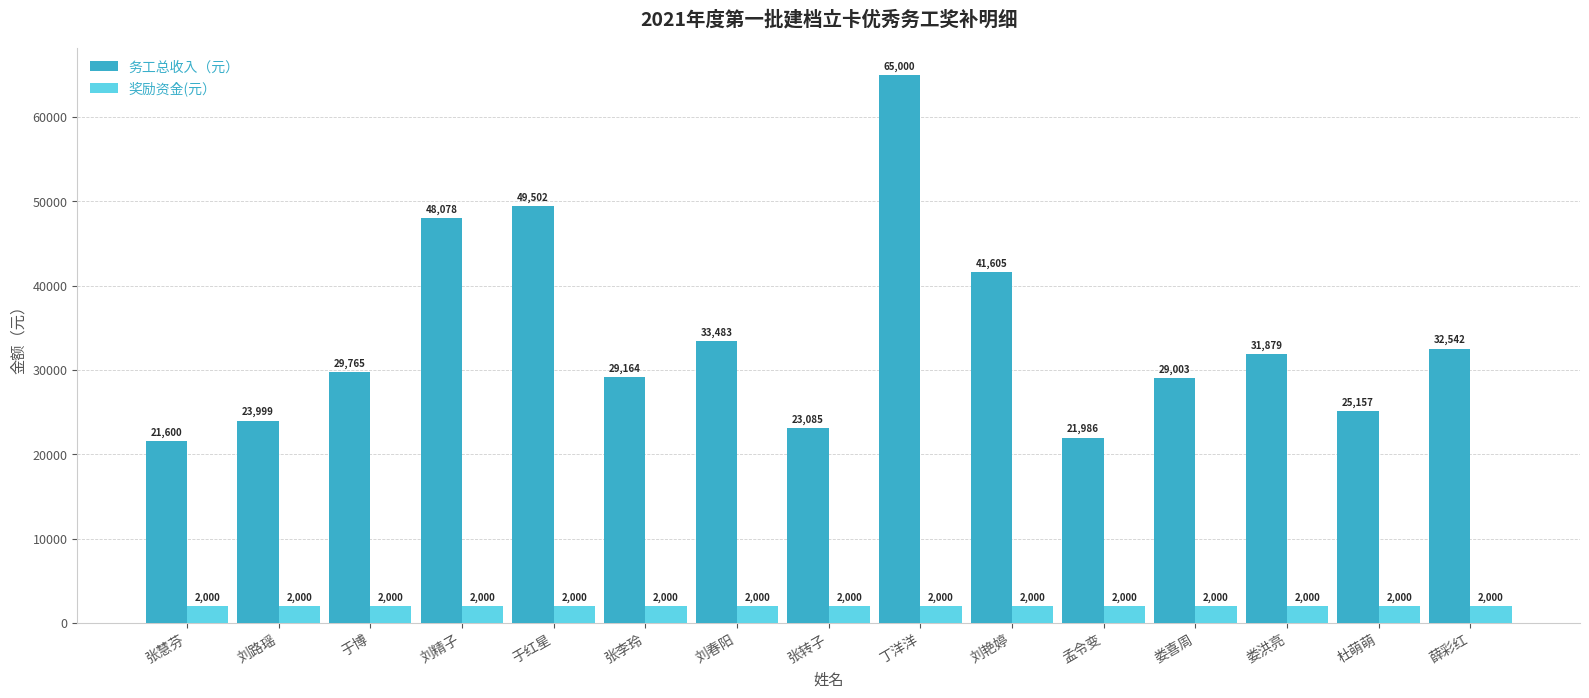

What is the value of the 务工总收入（元） bar at the 11th from the left?

21986.0